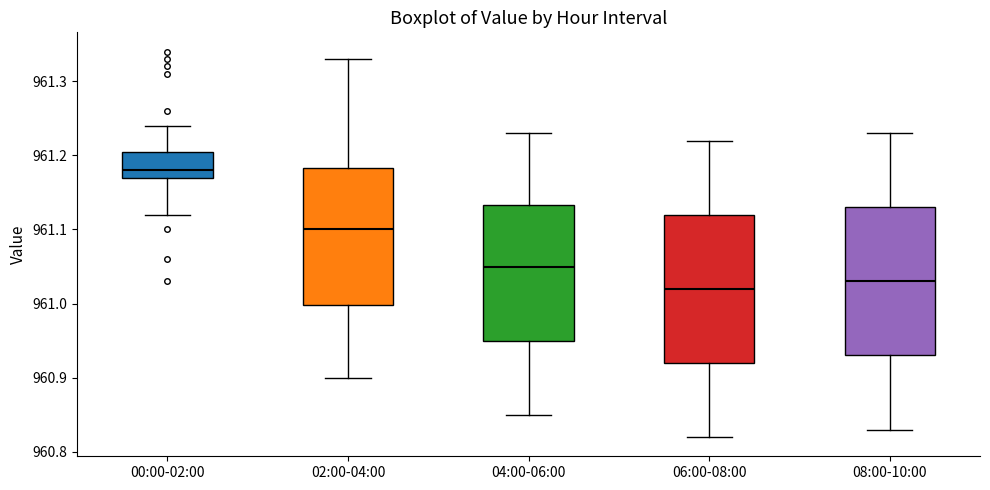

Which box has the highest median line?

00:00-02:00